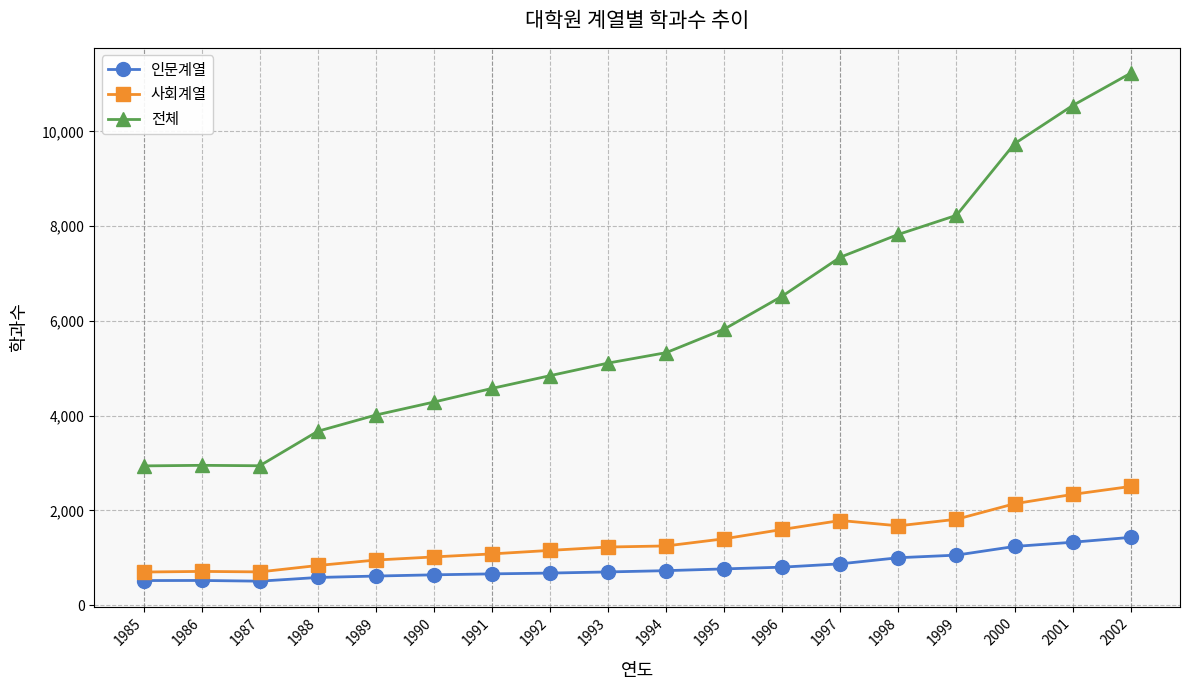

The 인문계열 series shows 764 at 1995. True or false?

True